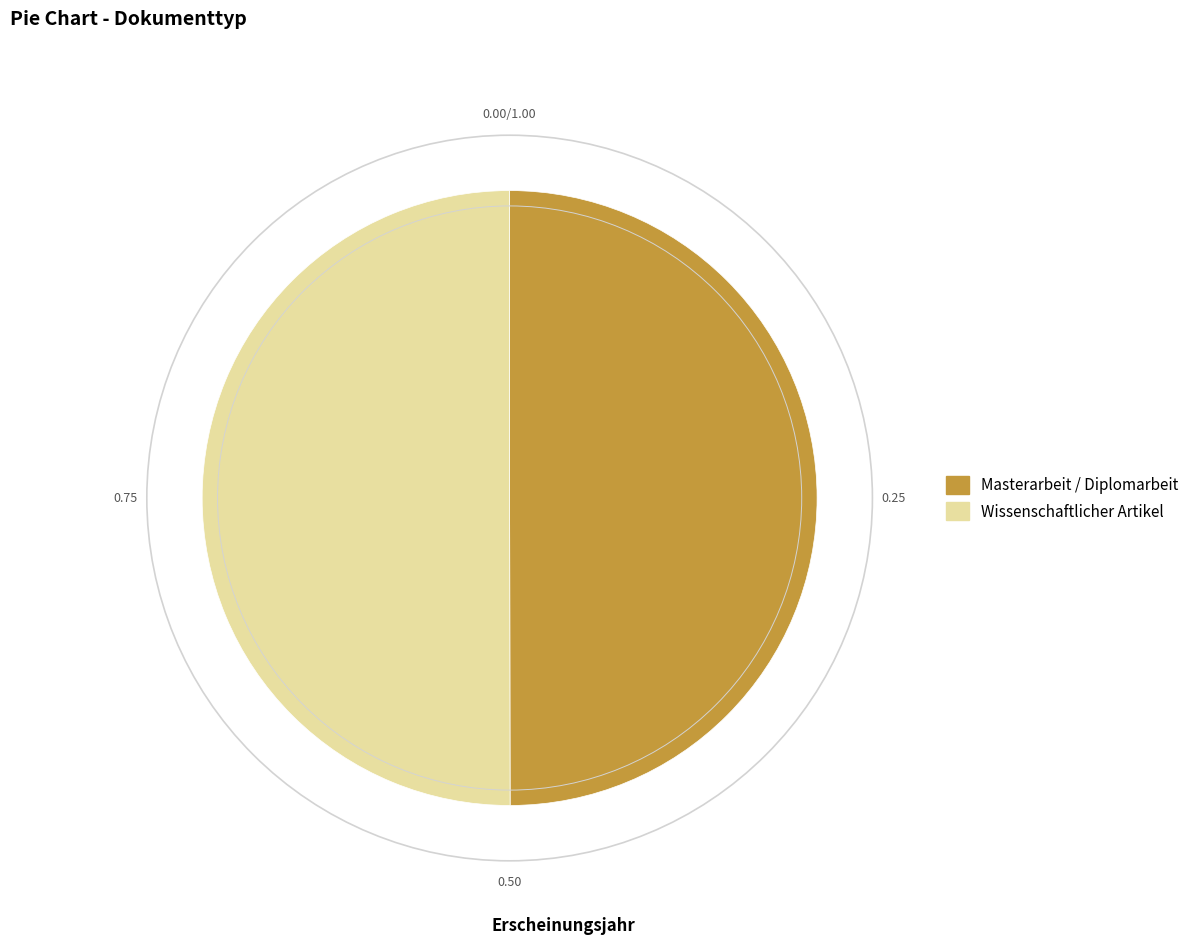

Approximately how many times larger is the value at Wissenschaftlicher Artikel compared to Masterarbeit / Diplomarbeit?

1.0